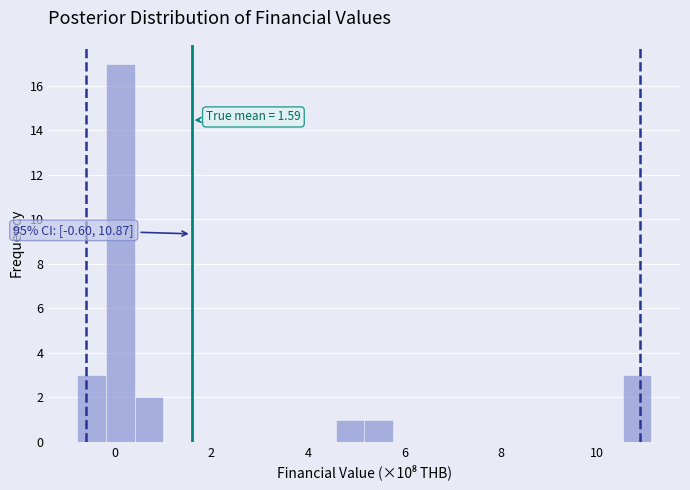

Around what value on the x-axis is the tallest bar? Give the approximate position of its centre, as read against the axis.

0.2